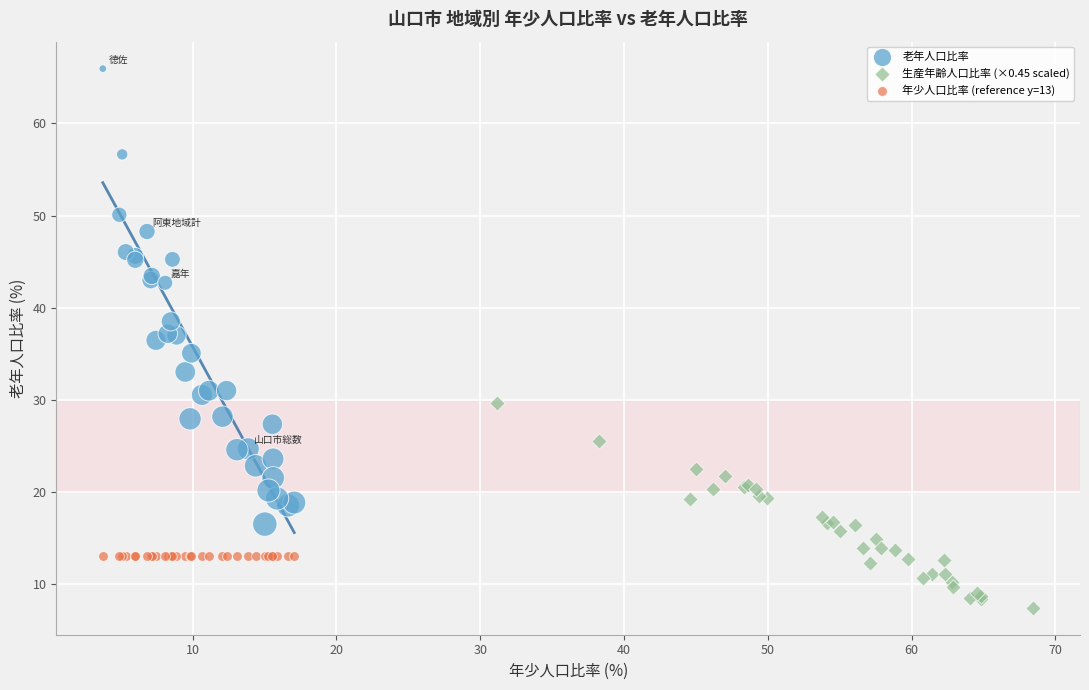

Which series reaches the minimum Y coordinate?

生産年齢人口比率 (×0.45 scaled)